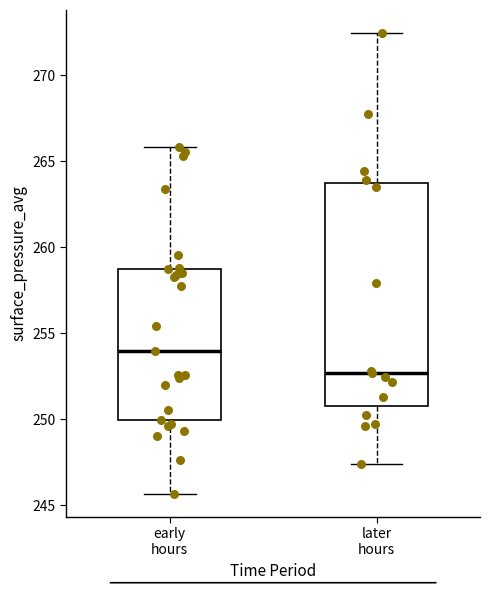

Where does the median line of the box for later hours sit on the y-axis? The values are not printed on the chart, so give them approximately, as read against the axis.

252.5